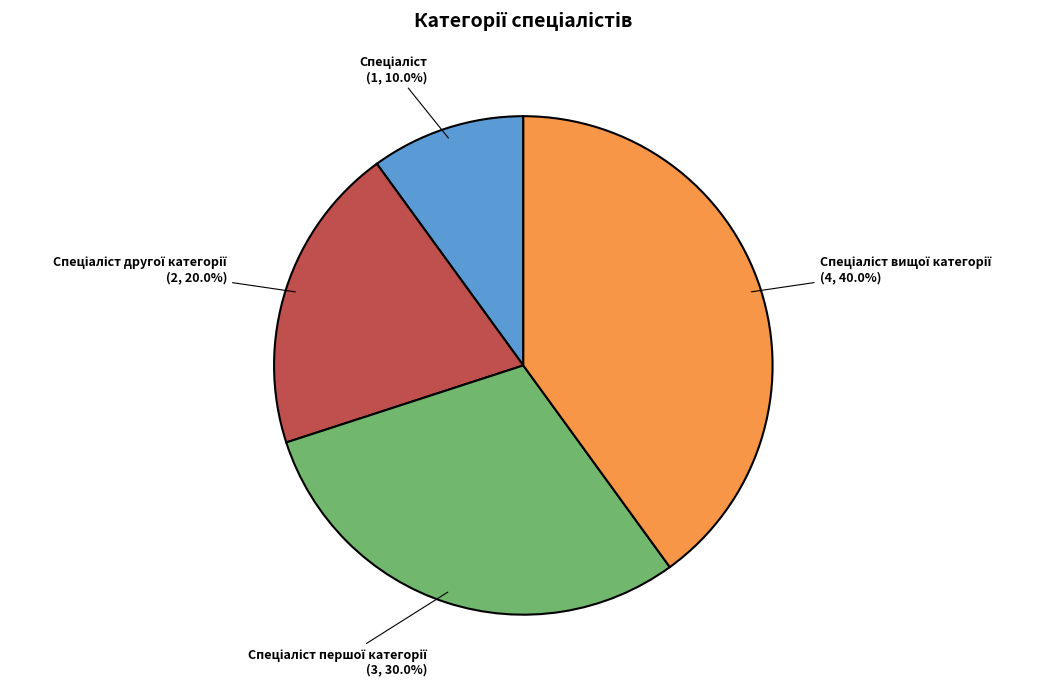

Is there any slice that represents more than half of the pie?

No